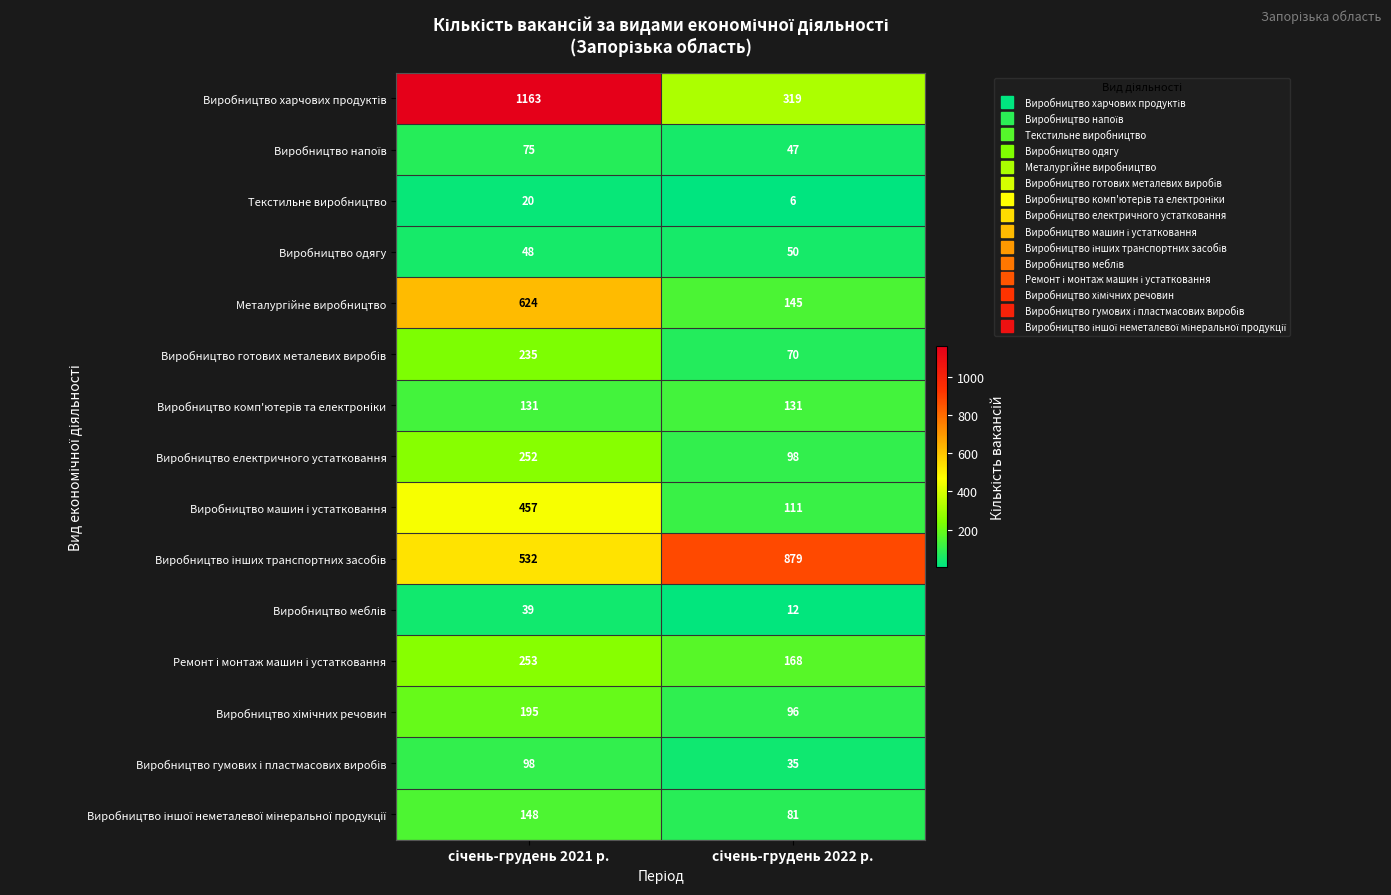

What is the difference between the maximum and minimum values in the Текстильне виробництво series?

14